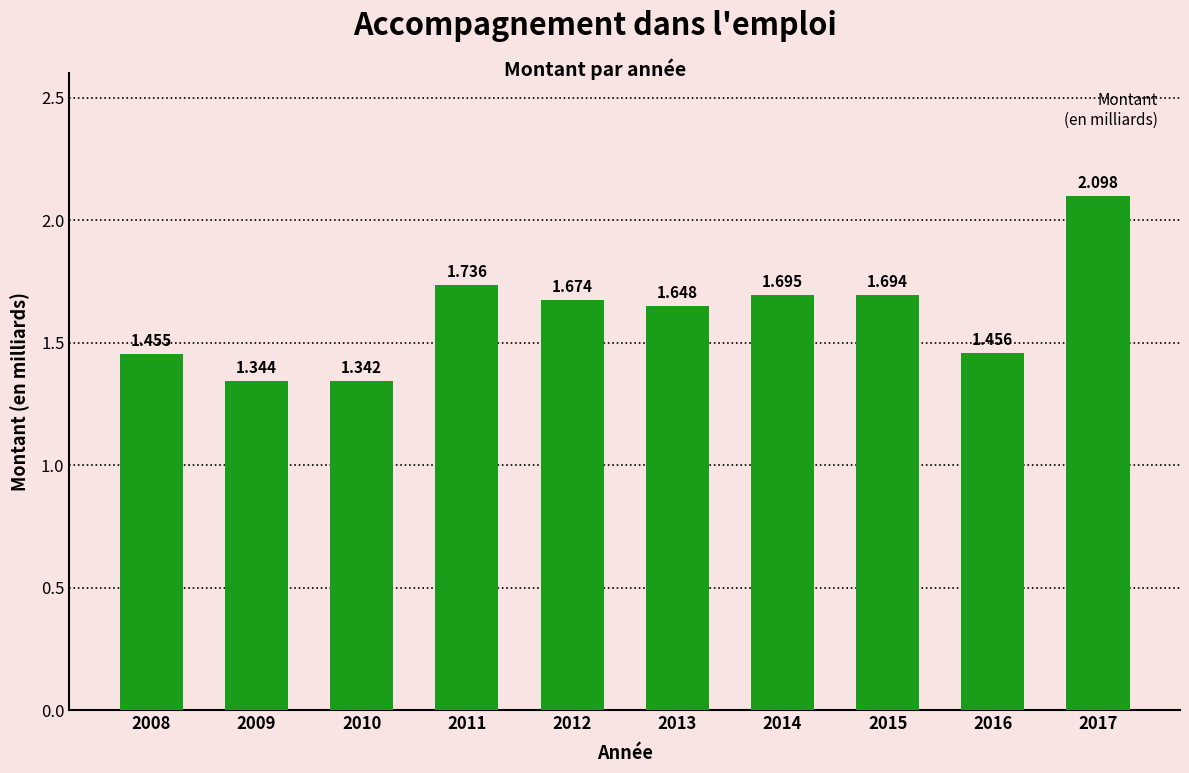

List the labels in order of value, largest first.

2017, 2011, 2014, 2015, 2012, 2013, 2016, 2008, 2009, 2010